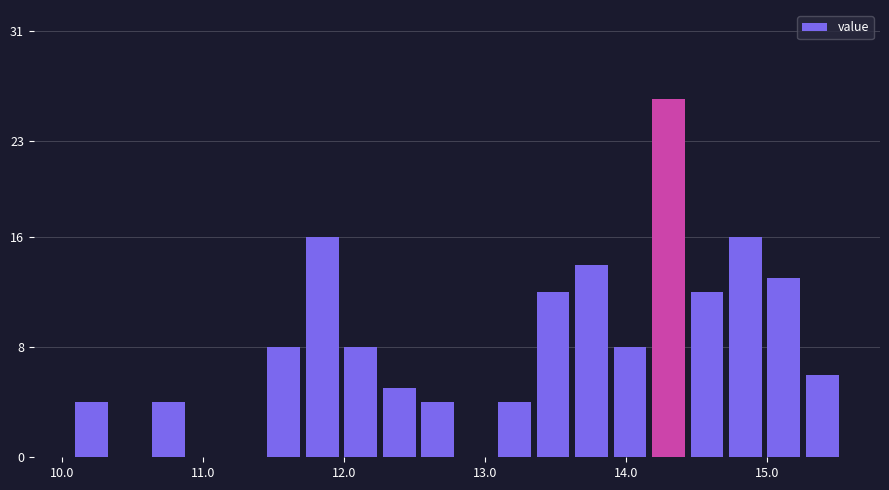

Around what value on the x-axis is the tallest bar? Give the approximate position of its centre, as read against the axis.

14.3